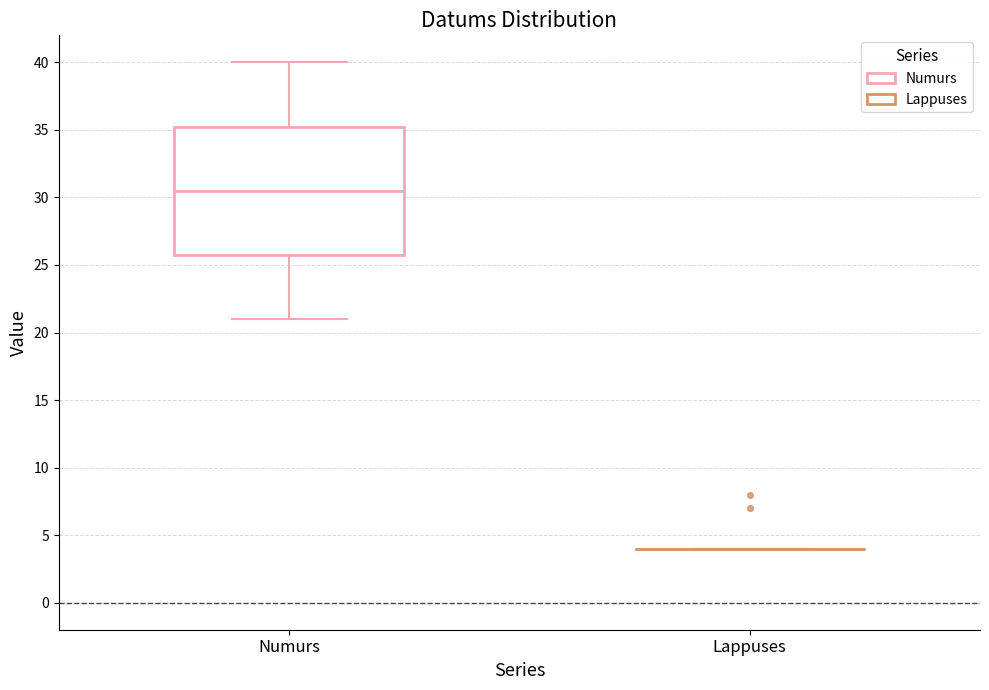

Reading left to right, transcribe this box plot: for each box, give where its median line is, the range the box spans, and where its two whiskers end, as read against the y-axis. The values are not printed on the chart, so give them approximately, as read against the axis.

Numurs: median 30.5, box 26.0 to 35.5, whiskers 21.0 to 40.0
Lappuses: box collapsed to a line at 4.0, whiskers 4.0 to 4.0